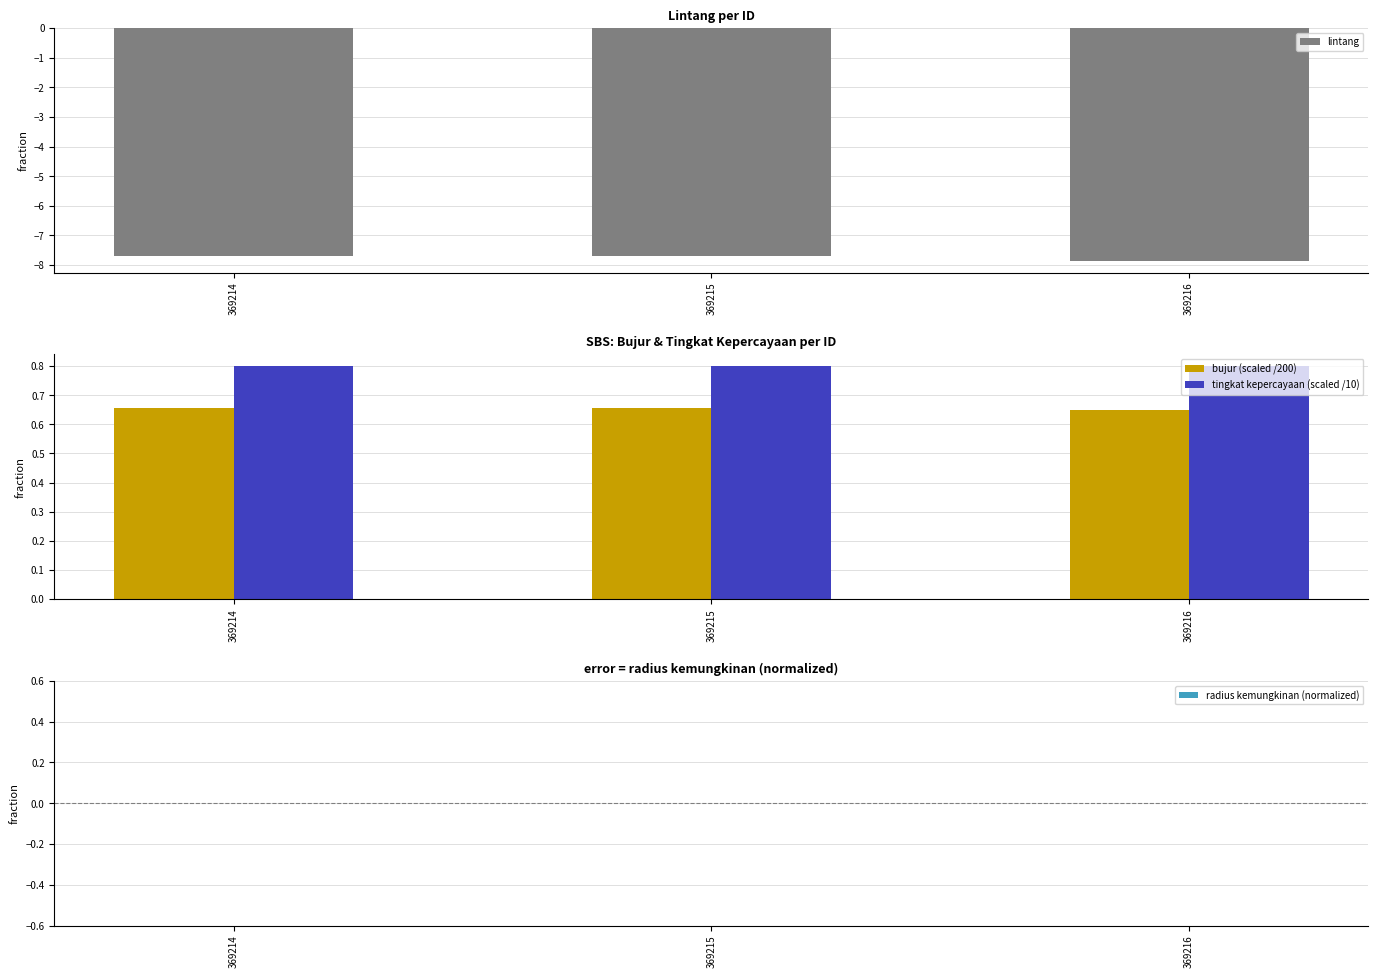

Rank the categories by tingkat kepercayaan (scaled /10) value from highest to lowest.

369214, 369215, 369216